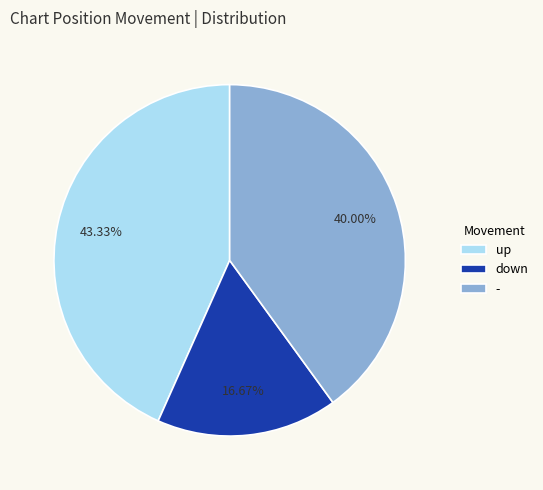

Between - and down, which is larger?

-